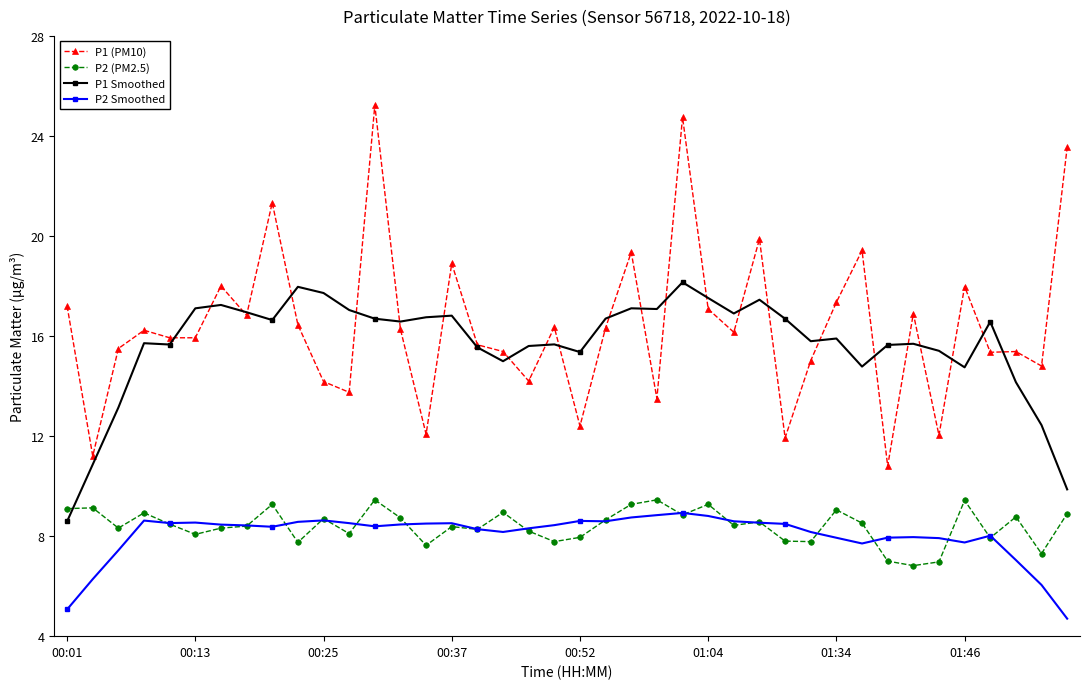

What is the smallest value displayed?

4.7